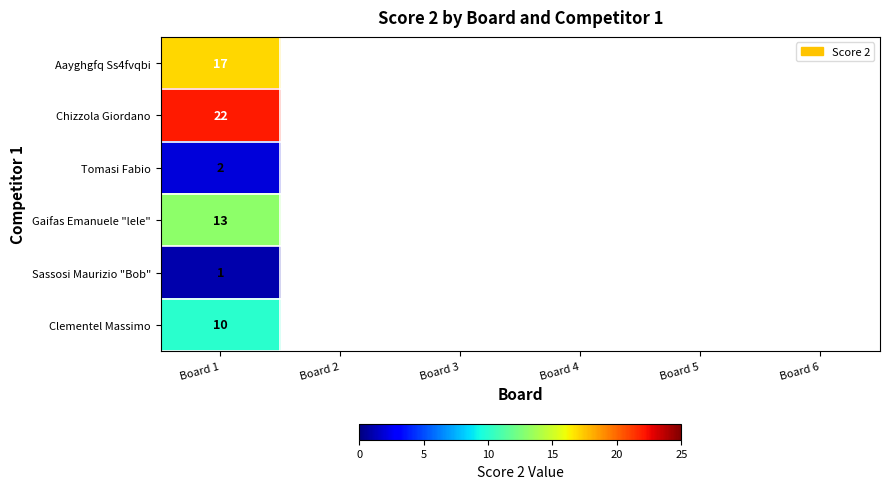

Is the value of Aayghgfq Ss4fvqbi at Board 1 greater than the value of Chizzola Giordano at Board 1?

No